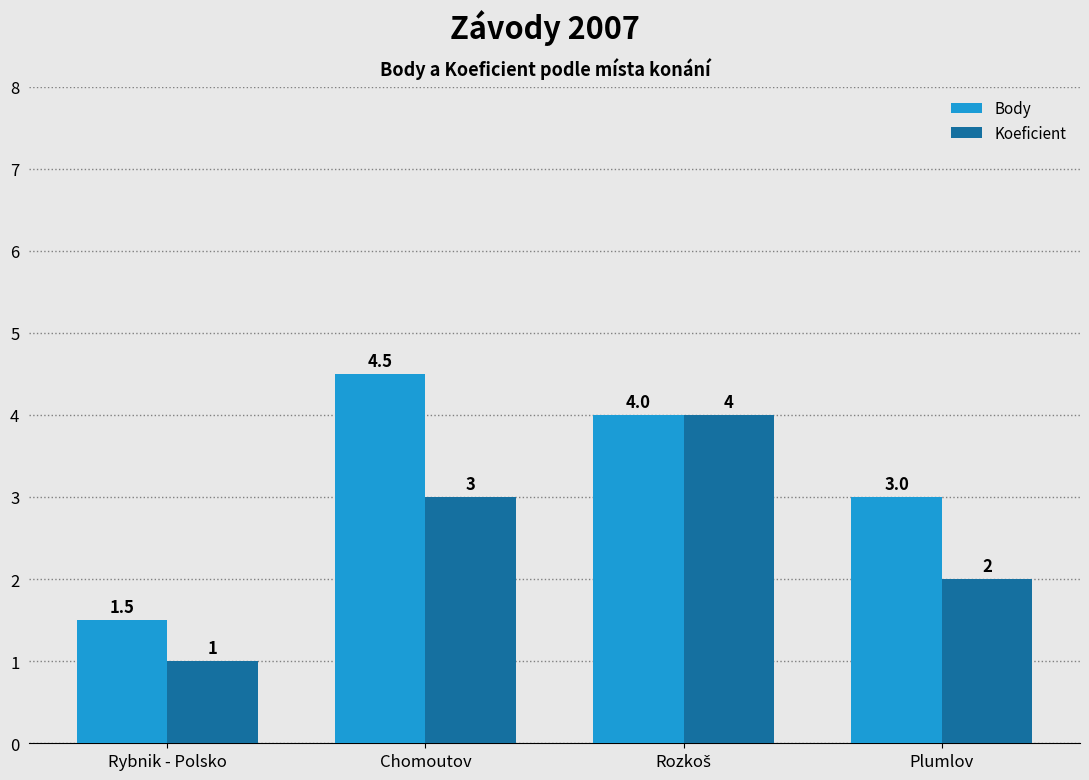

Where is Koeficient nearest to the value 2?

Plumlov